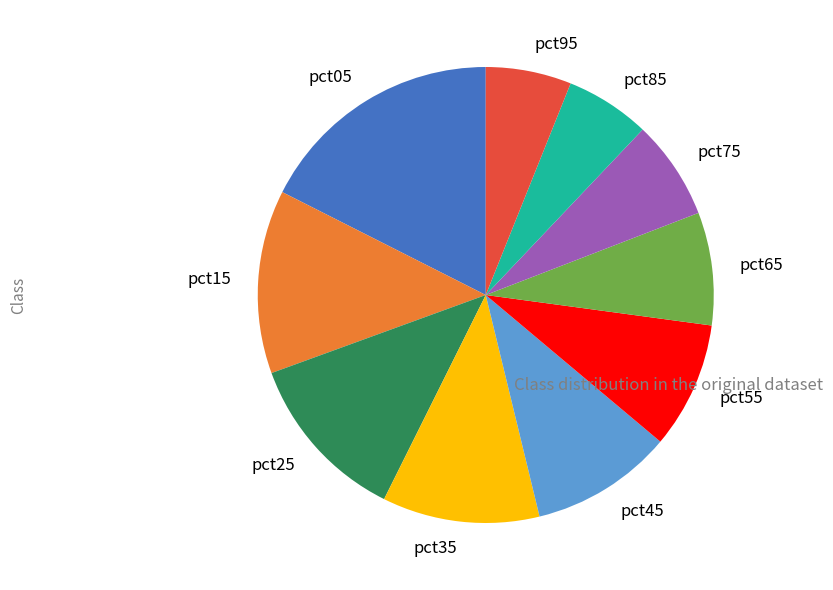

True or false: pct15 accounts for 6% of the total.

False